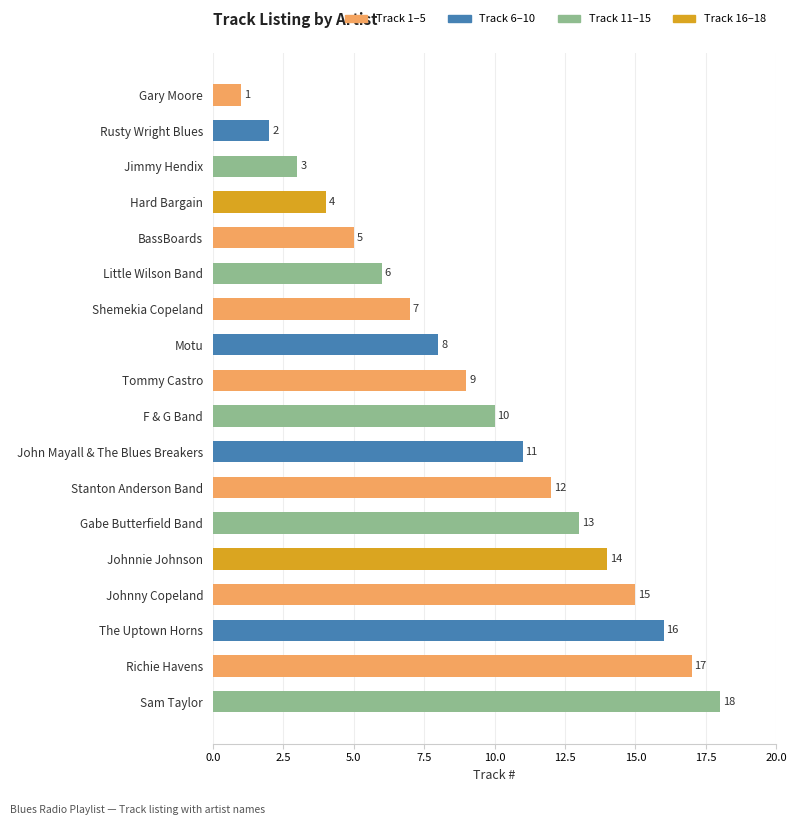

What is the average value?

10